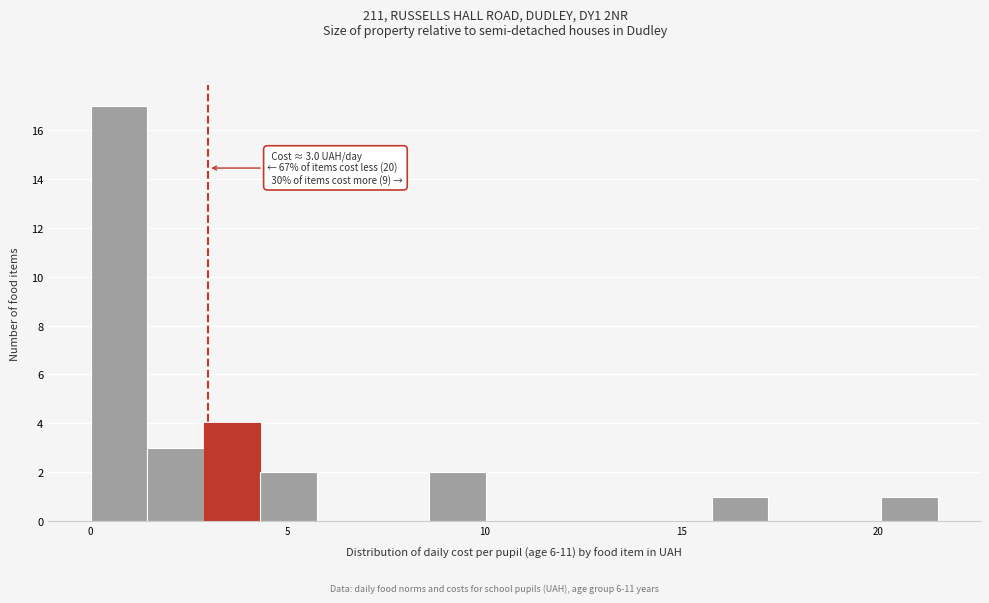

Around what value on the x-axis is the tallest bar? Give the approximate position of its centre, as read against the axis.

0.5